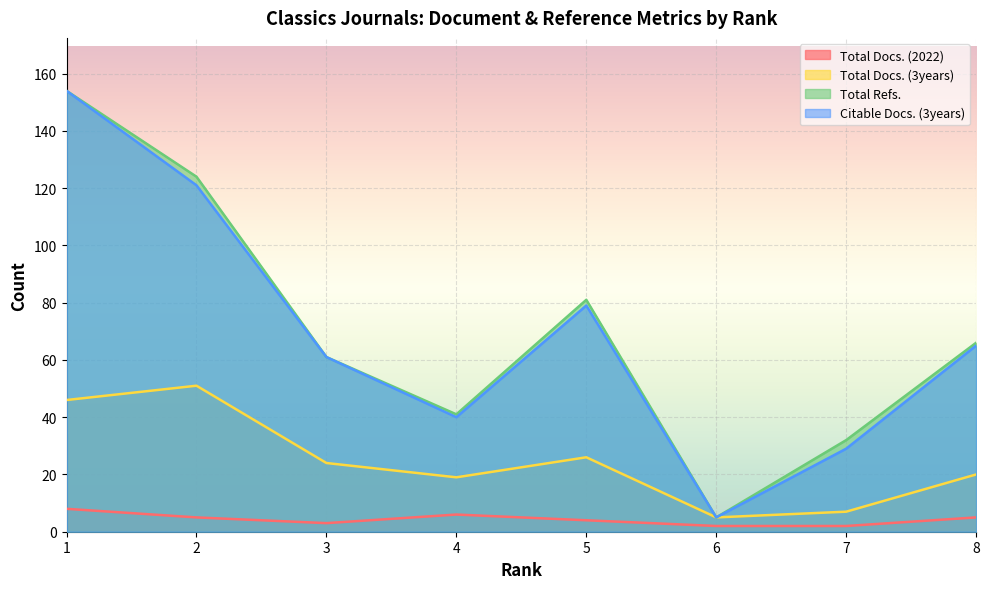

True or false: Total Refs. and Total Docs. (2022) cross at least once.

False